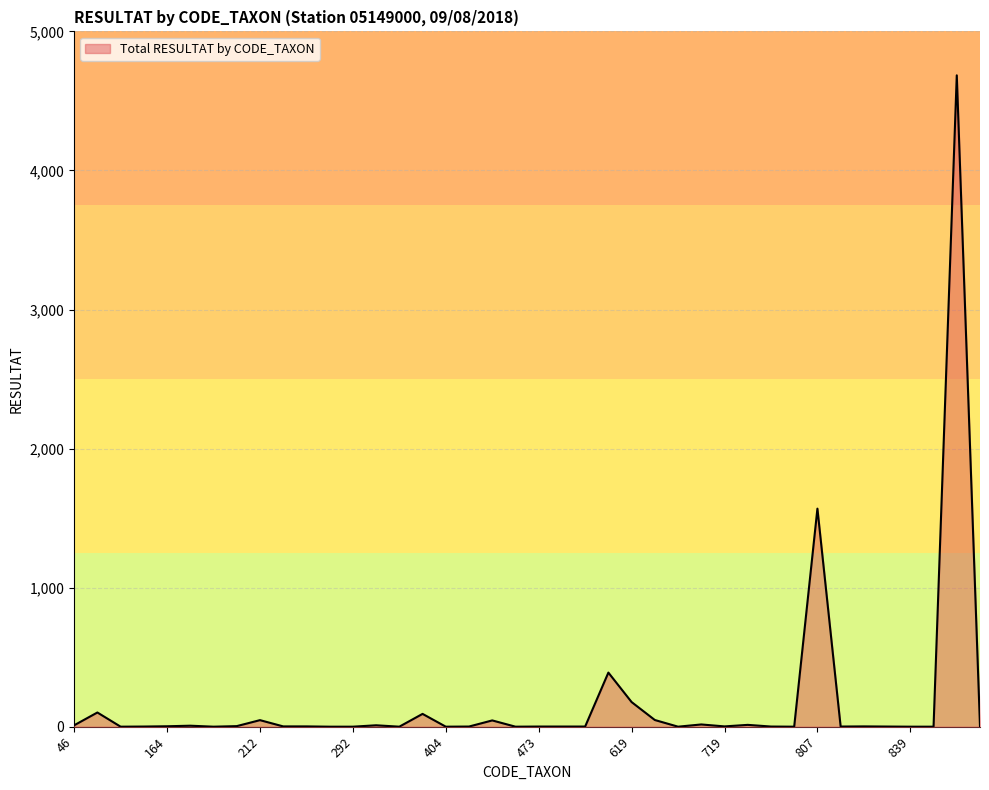

What is the greatest value displayed?

4684